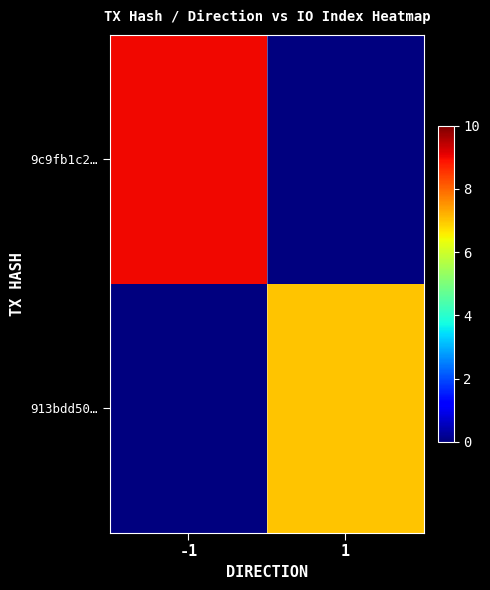

Between 1 and -1, which is larger?

-1